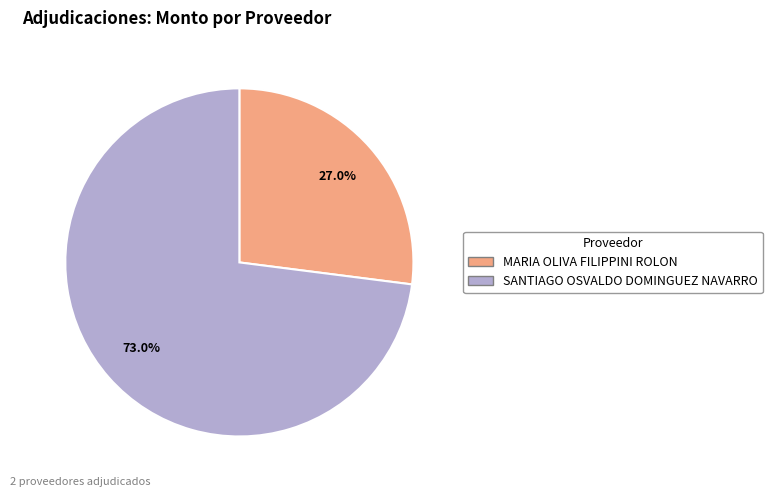

What is the largest slice in the pie chart?

SANTIAGO OSVALDO DOMINGUEZ NAVARRO